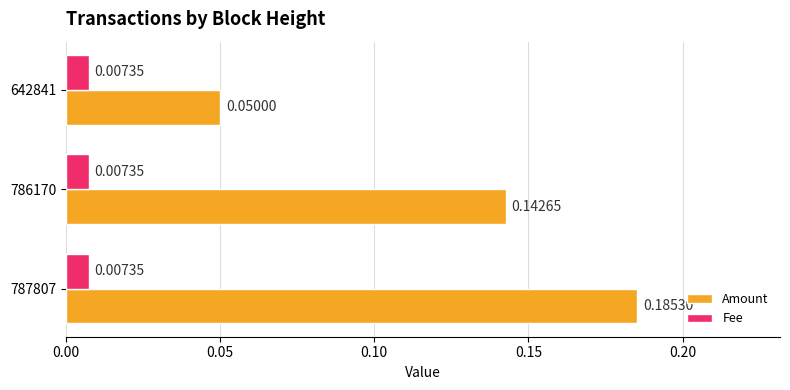

Rank the series at 787807 from highest to lowest value.

Amount, Fee